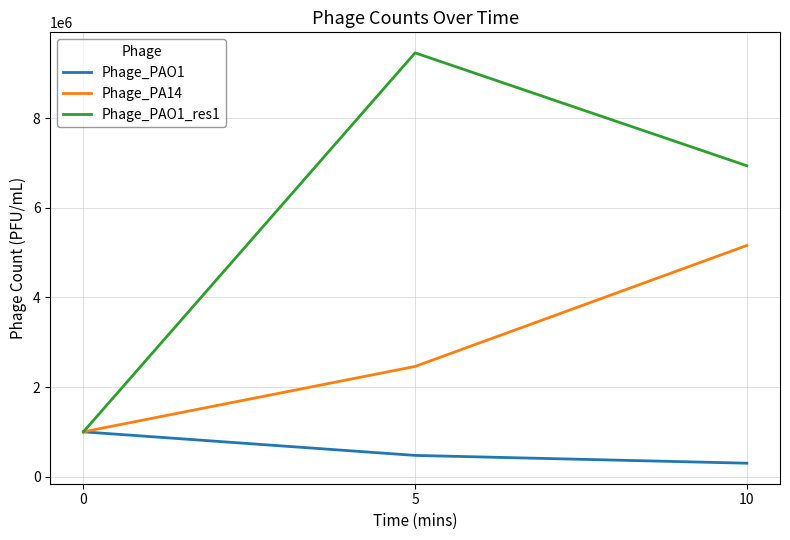

What is the sum of all Phage_PAO1 values?

1774000